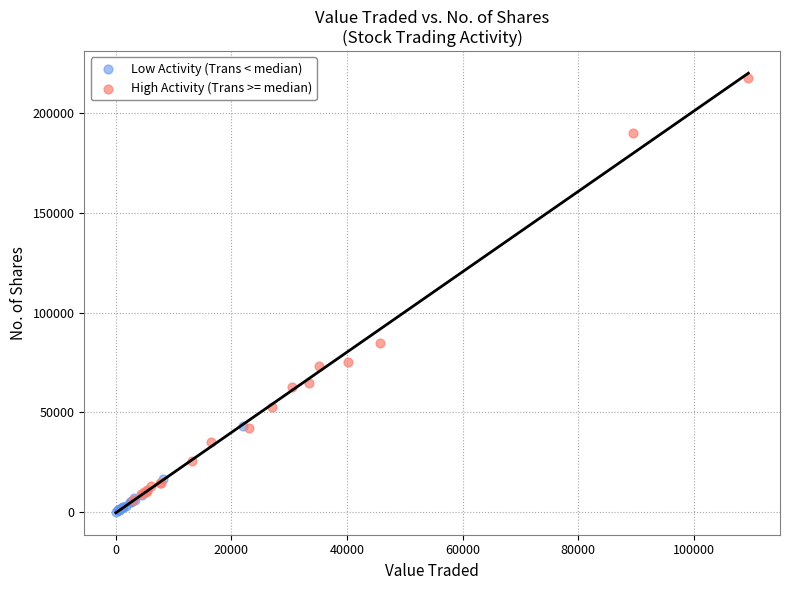

Which series reaches the maximum Y coordinate?

High Activity (Trans >= median)